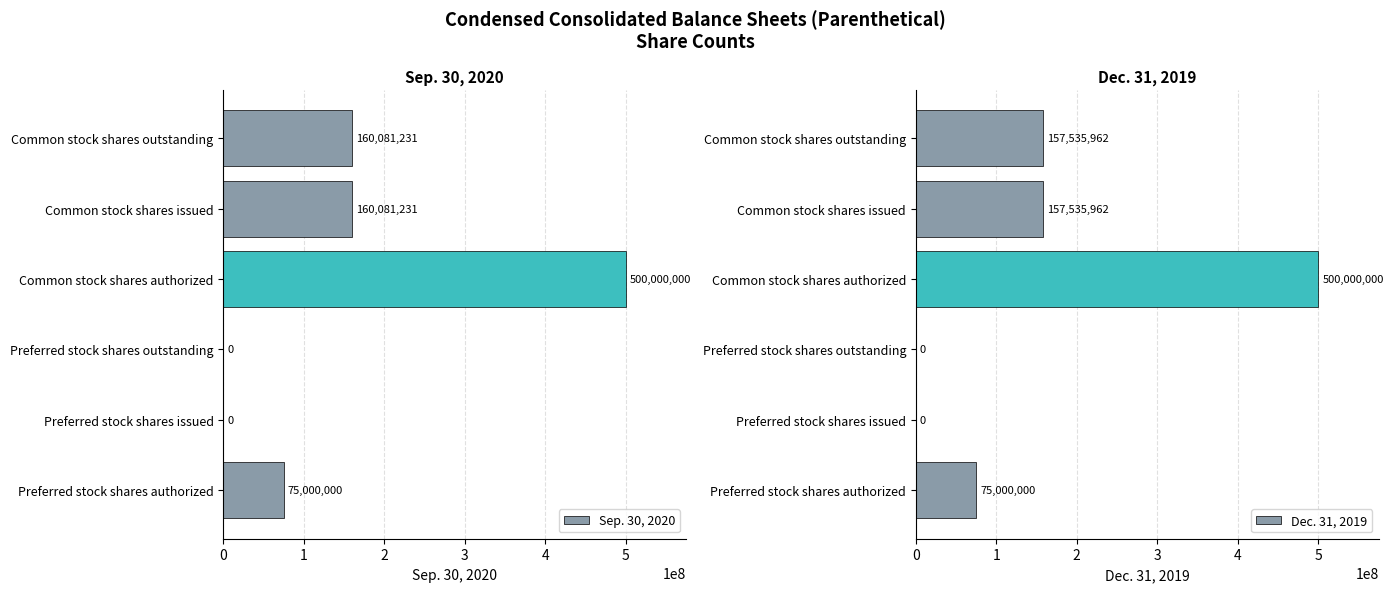

Reading right to left, extract all data points from this chart.

Sep. 30, 2020: 160081231	160081231	500000000	0	0	75000000
Dec. 31, 2019: 157535962	157535962	500000000	0	0	75000000